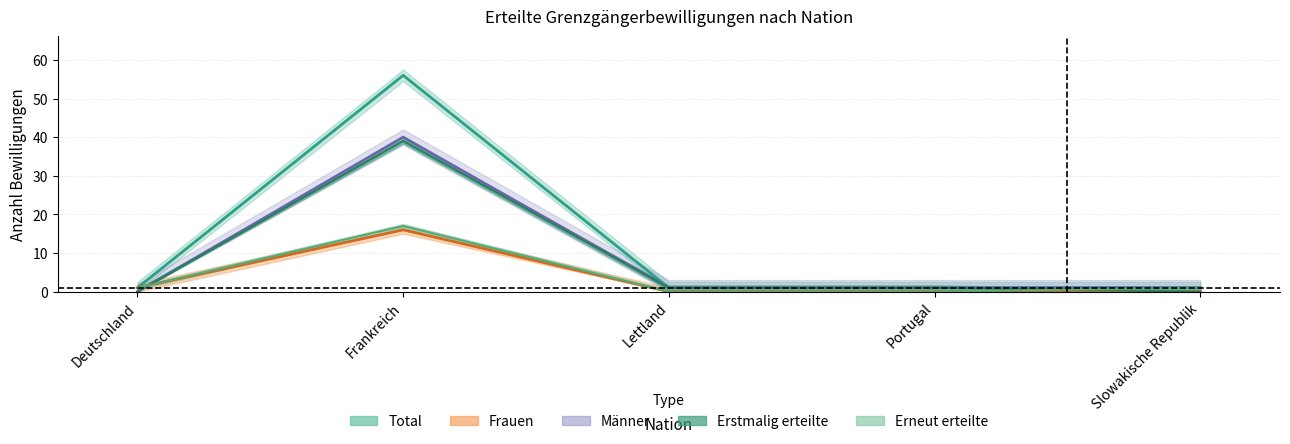

How many data points does each series have?

5